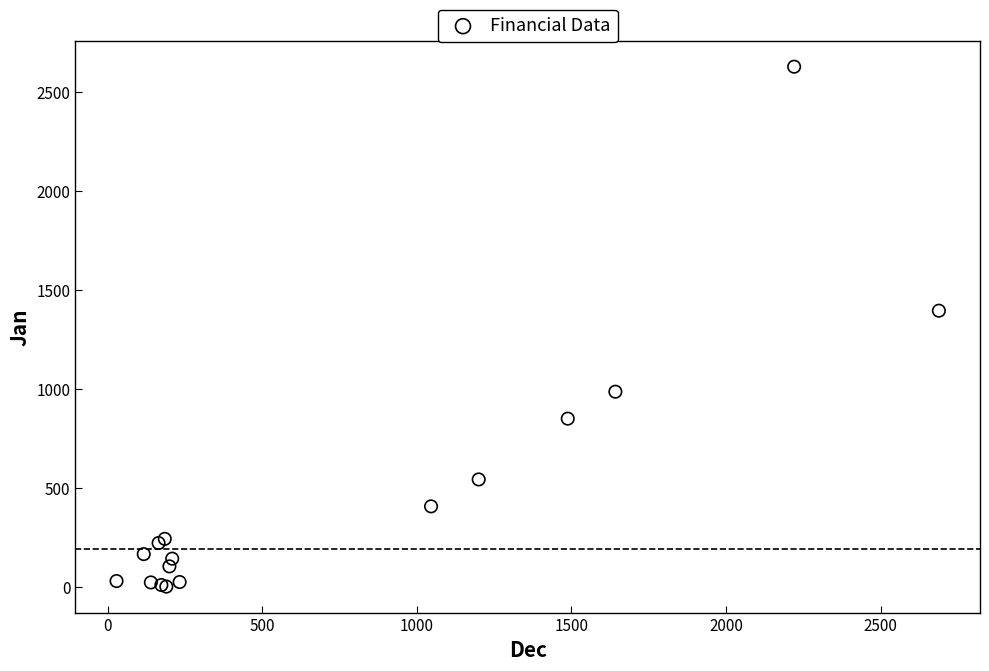

What Y value in the scatter plot is closest to 1316?

1397